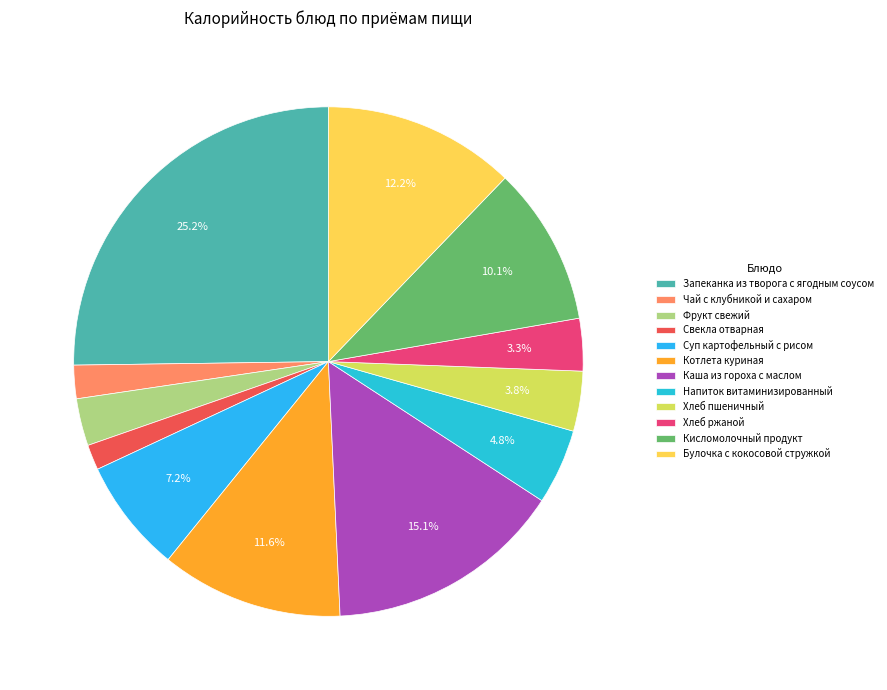

Rank the categories by value from highest to lowest.

Запеканка из творога с ягодным соусом, Каша из гороха с маслом, Булочка с кокосовой стружкой, Котлета куриная, Кисломолочный продукт, Суп картофельный с рисом, Напиток витаминизированный, Хлеб пшеничный, Хлеб ржаной, Фрукт свежий, Чай с клубникой и сахаром, Свекла отварная